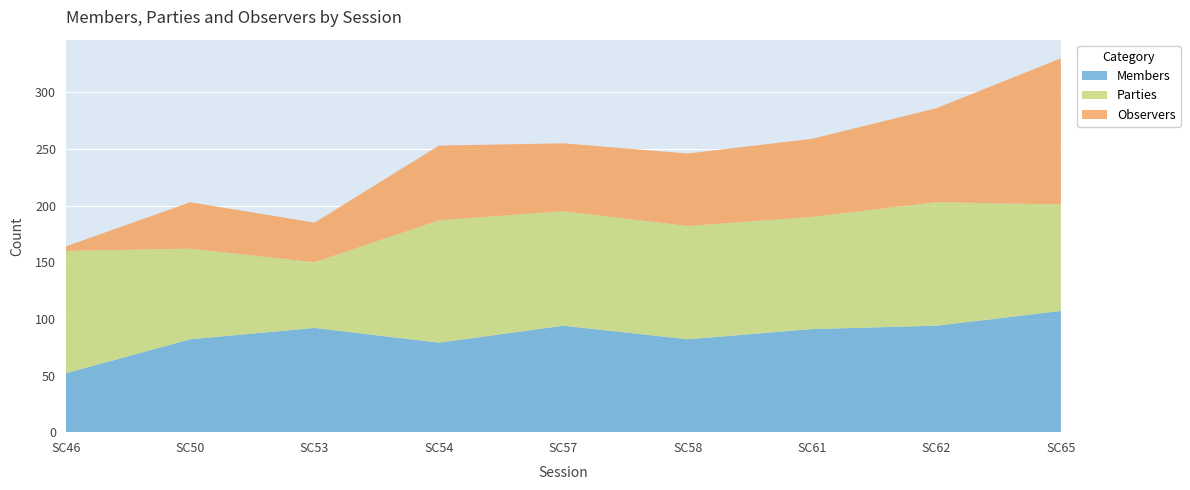

Reading left to right, extract all data points from this chart.

Members: SC46=52	SC50=82	SC53=92	SC54=79	SC57=94	SC58=82	SC61=91	SC62=94	SC65=107
Parties: SC46=108	SC50=80	SC53=58	SC54=108	SC57=101	SC58=100	SC61=99	SC62=109	SC65=94
Observers: SC46=4	SC50=41	SC53=35	SC54=66	SC57=60	SC58=64	SC61=69	SC62=83	SC65=129